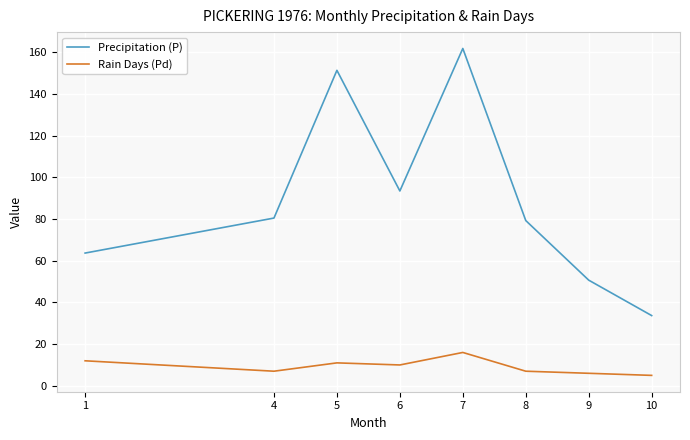

At which category does Precipitation (P) reach its first local peak?

5